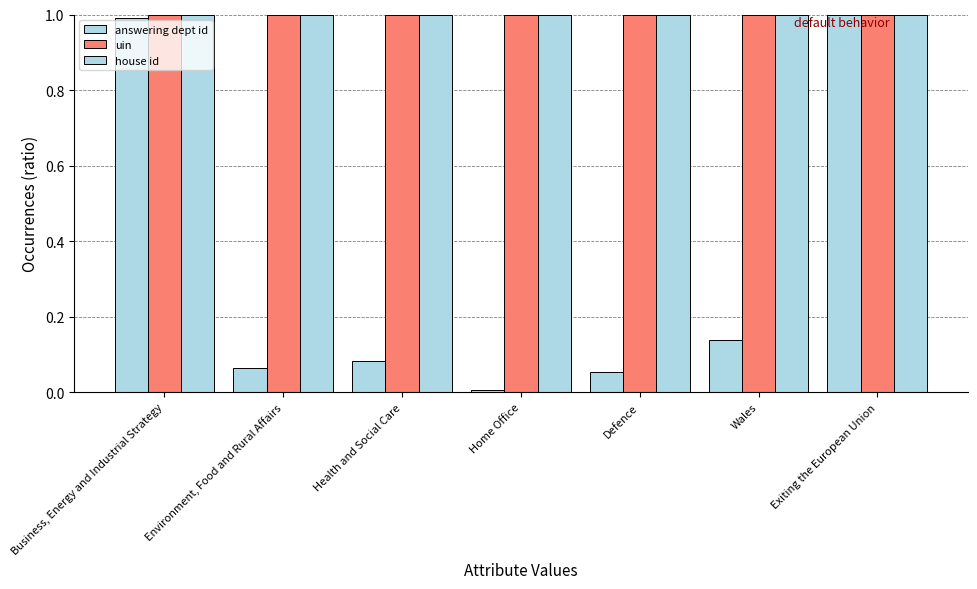

Does the chart contain any negative values?

No